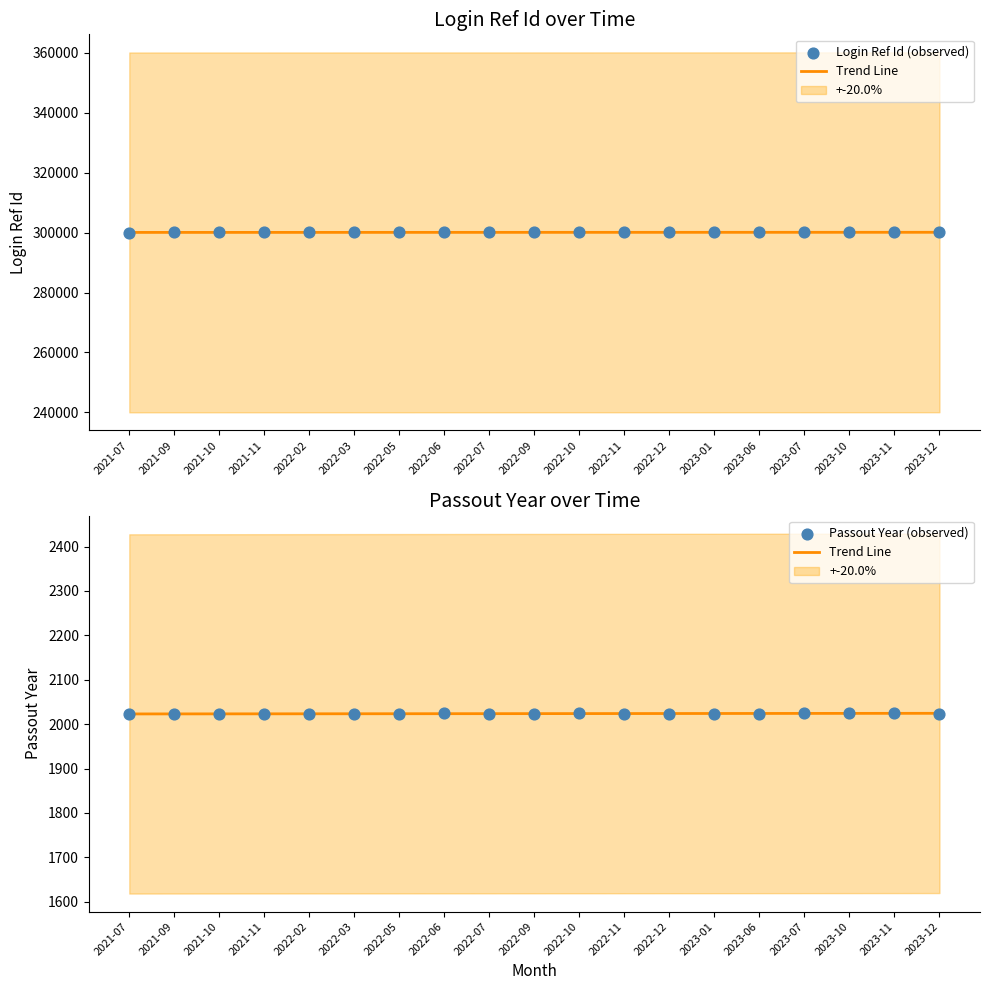

Which series contains the highest Y value?

Login Ref Id (scaled)